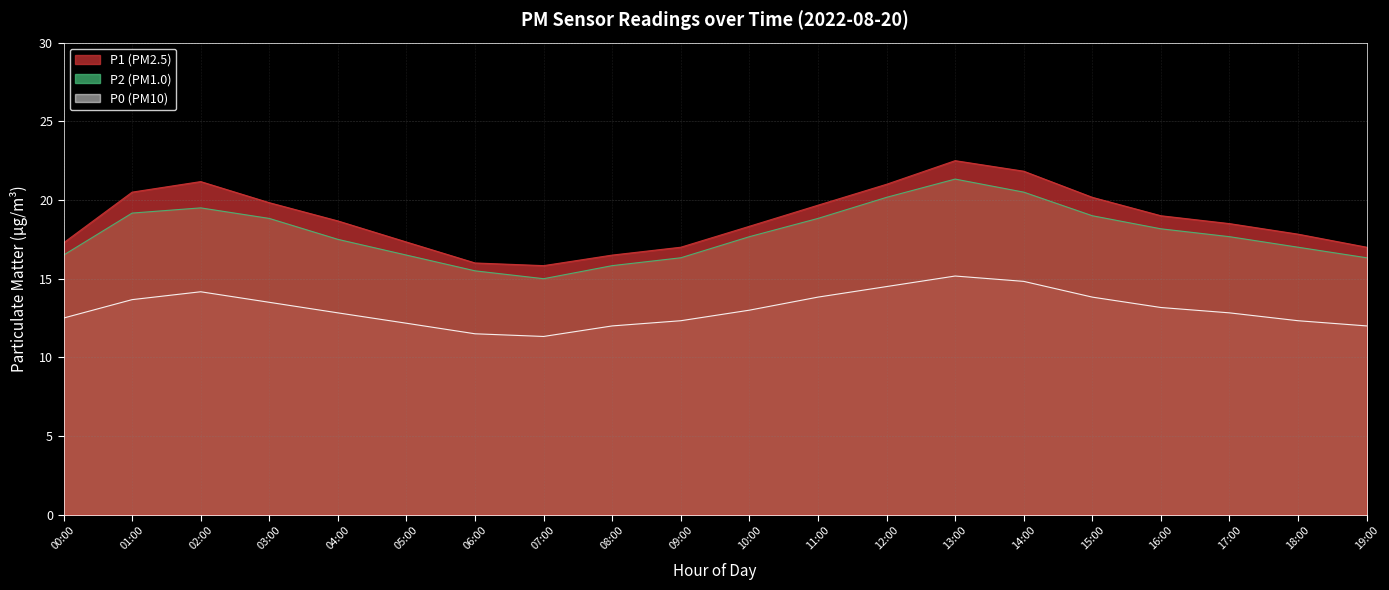

What is the difference between the maximum and minimum values in the P2 series?

6.3